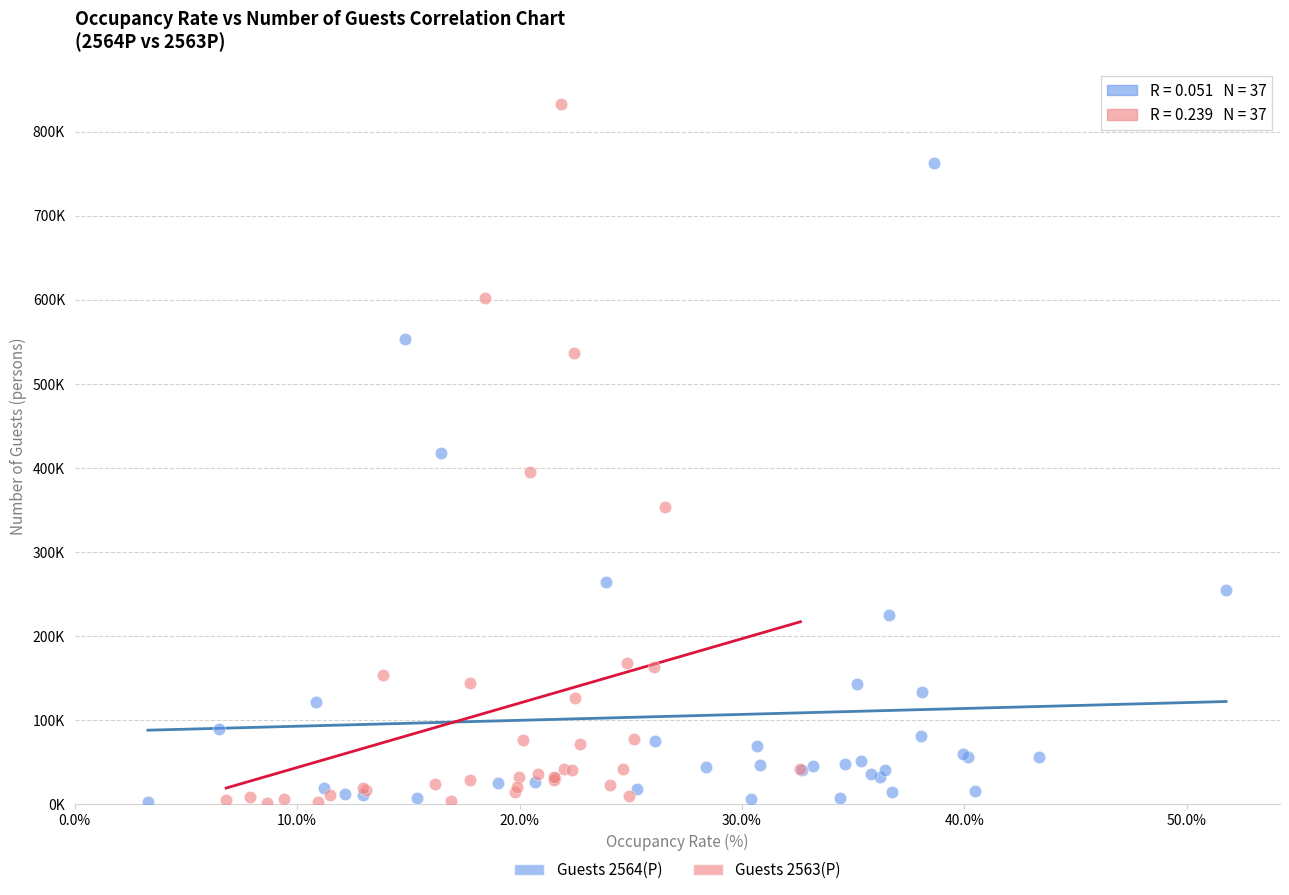

Which series reaches the maximum Y coordinate?

Guests 2563(P)